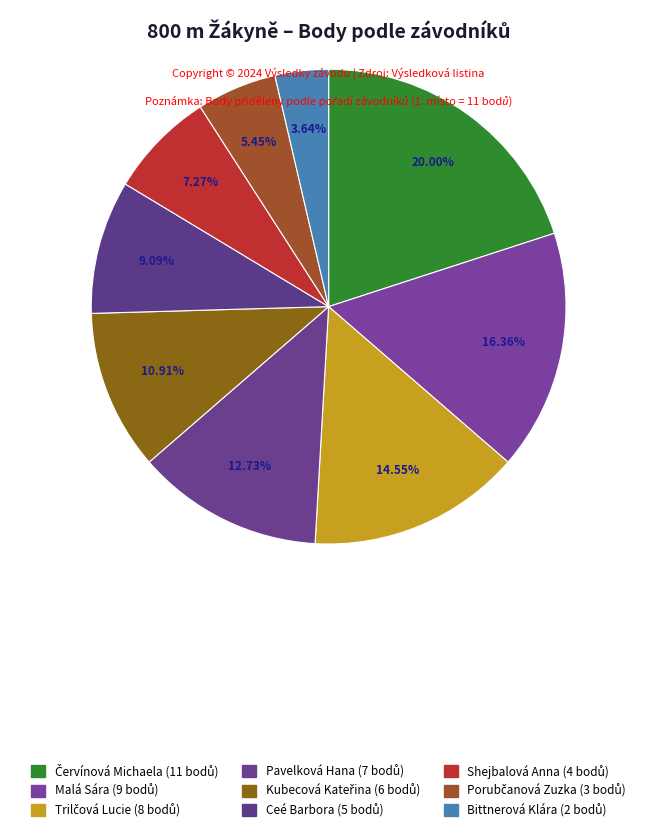

To the nearest percent, what is the difference between the largest and smallest slice percentages?

16%